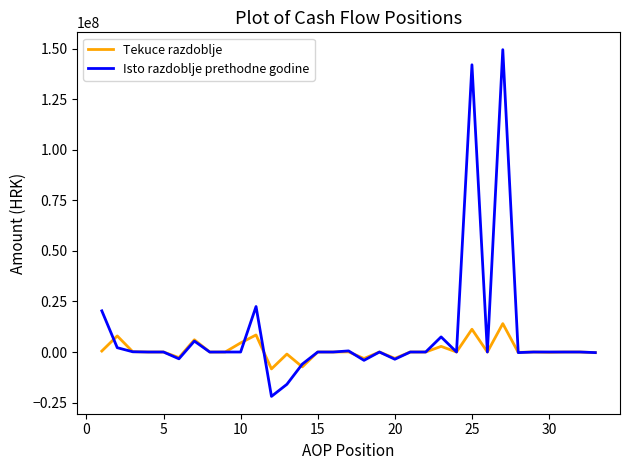

Which series has the largest total across all categories?

Isto razdoblje prethodne godine